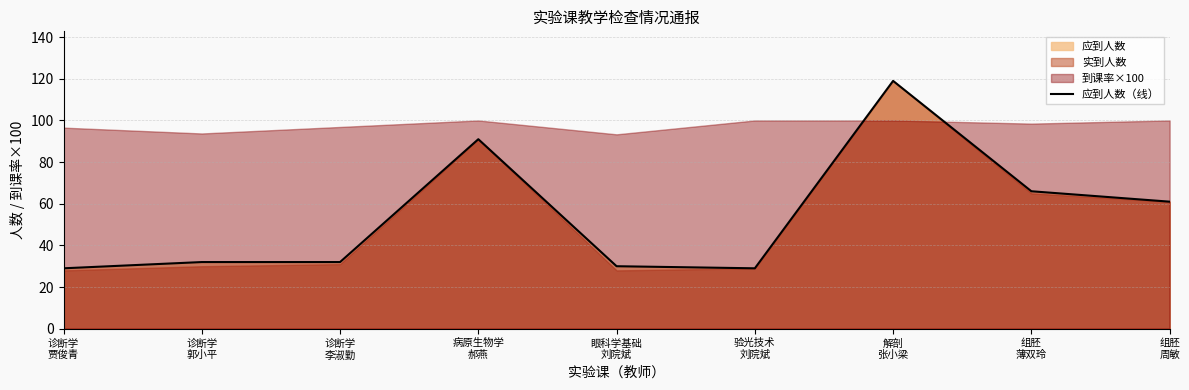

What is the difference between the values at 组胚
周敏 and 诊断学
李淑勤?

29